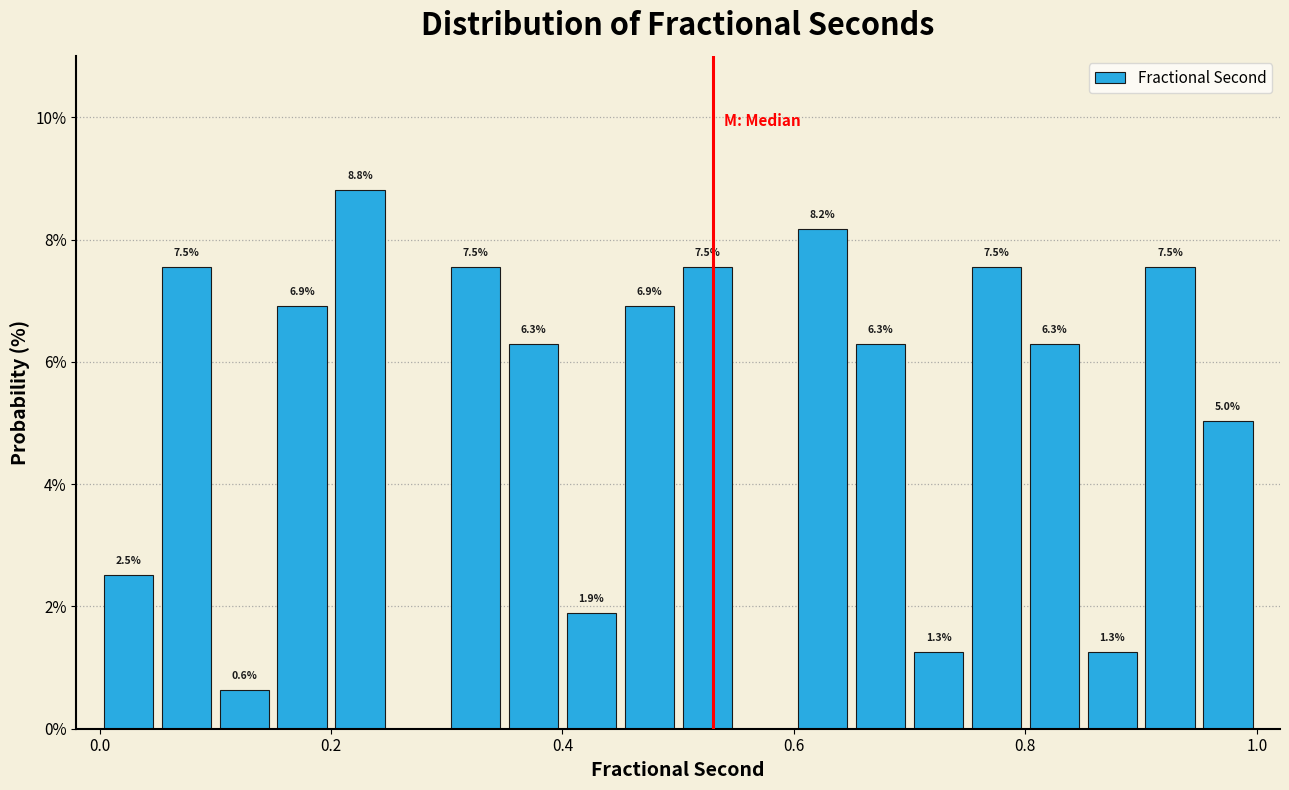

Around what value on the x-axis is the tallest bar? Give the approximate position of its centre, as read against the axis.

0.22